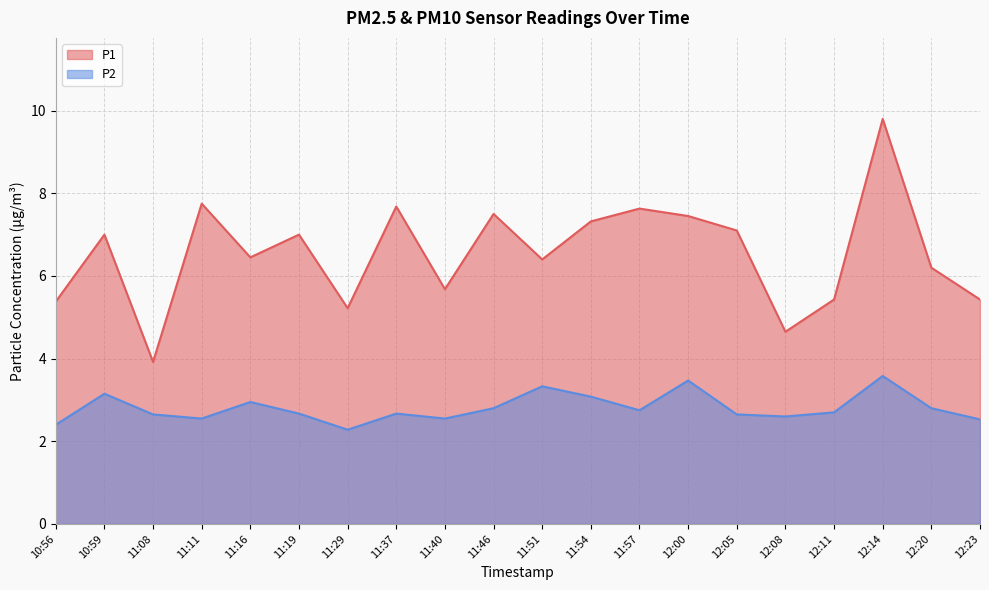

The P1 series shows 5.7 at 11:40. True or false?

True